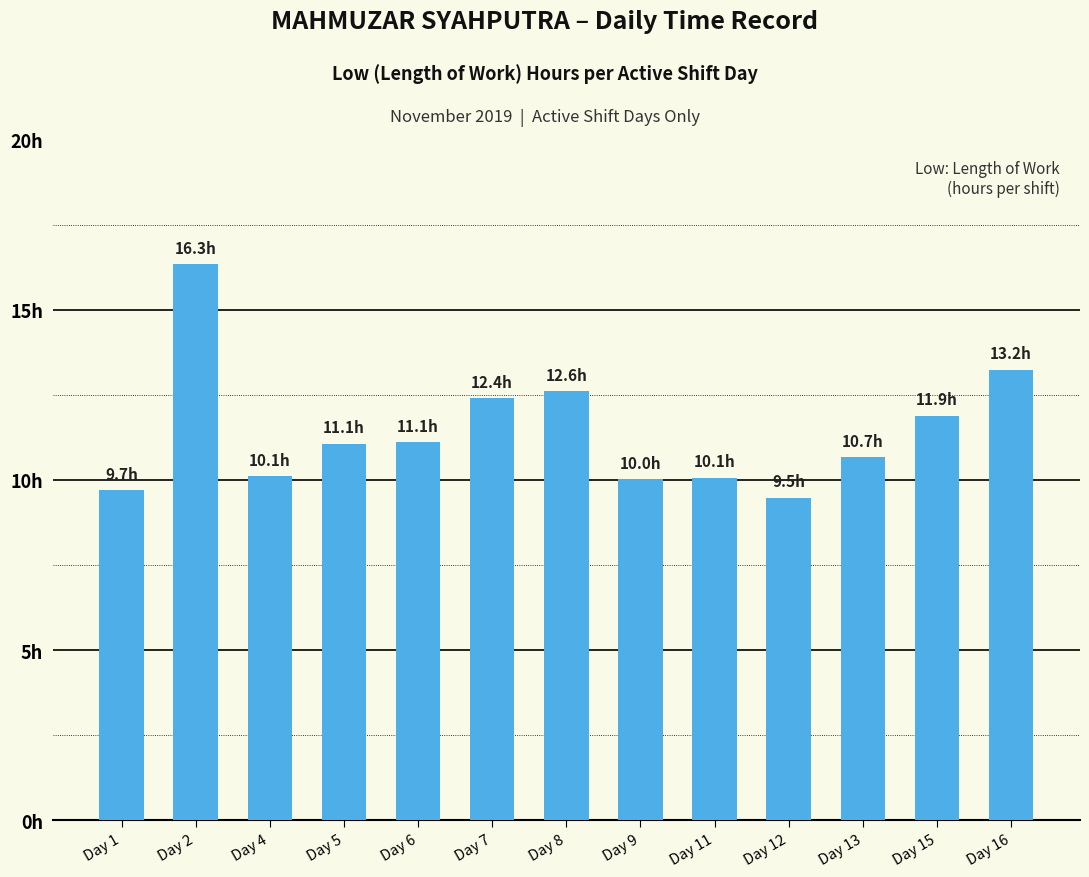

Does the chart contain any negative values?

No